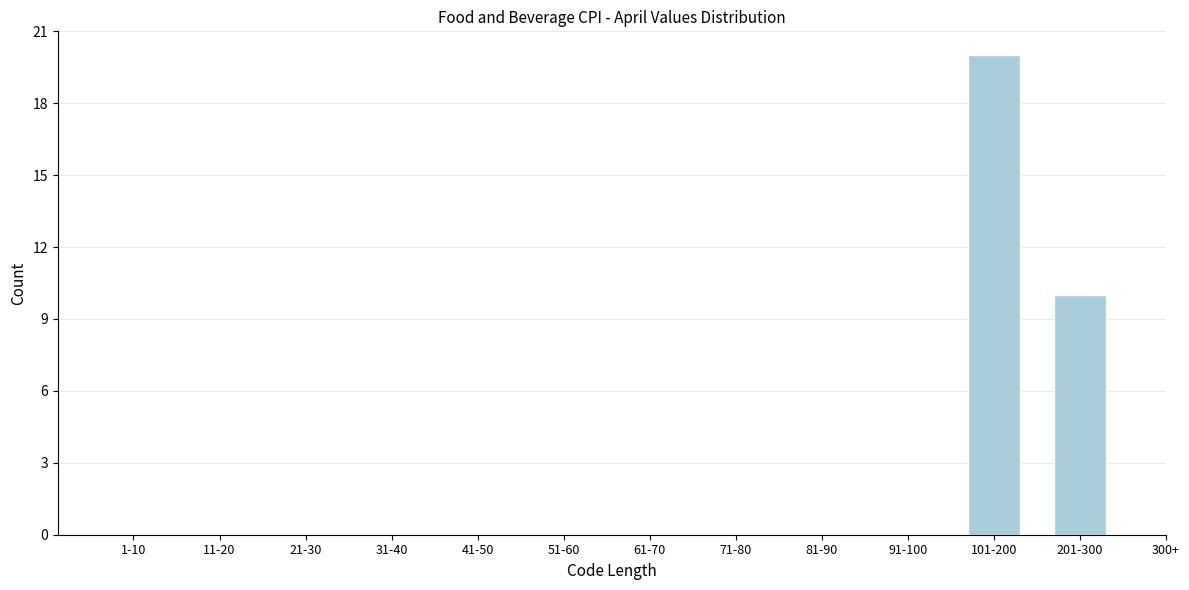

Reading left to right, list all the values displayed in this chart.

1-10=0	11-20=0	21-30=0	31-40=0	41-50=0	51-60=0	61-70=0	71-80=0	81-90=0	91-100=0	101-200=20	201-300=10